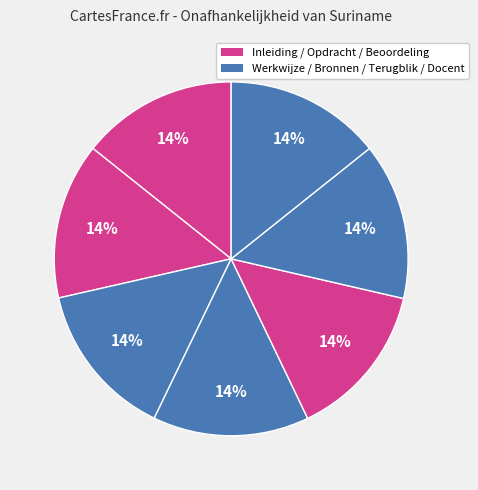

Count the number of slices in the pie.

7